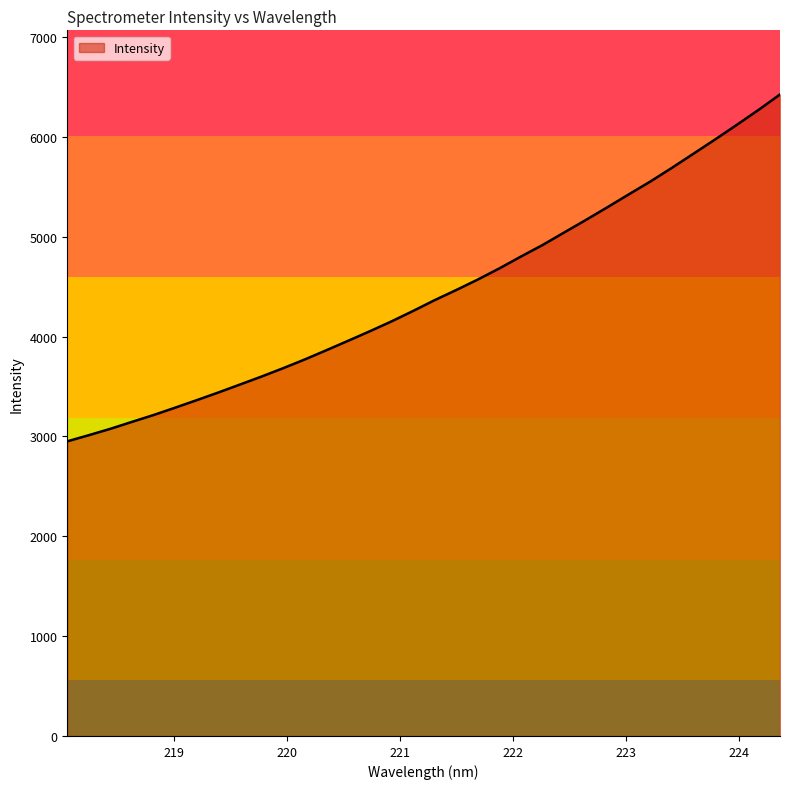

What is the difference between the maximum and minimum values?

3473.5